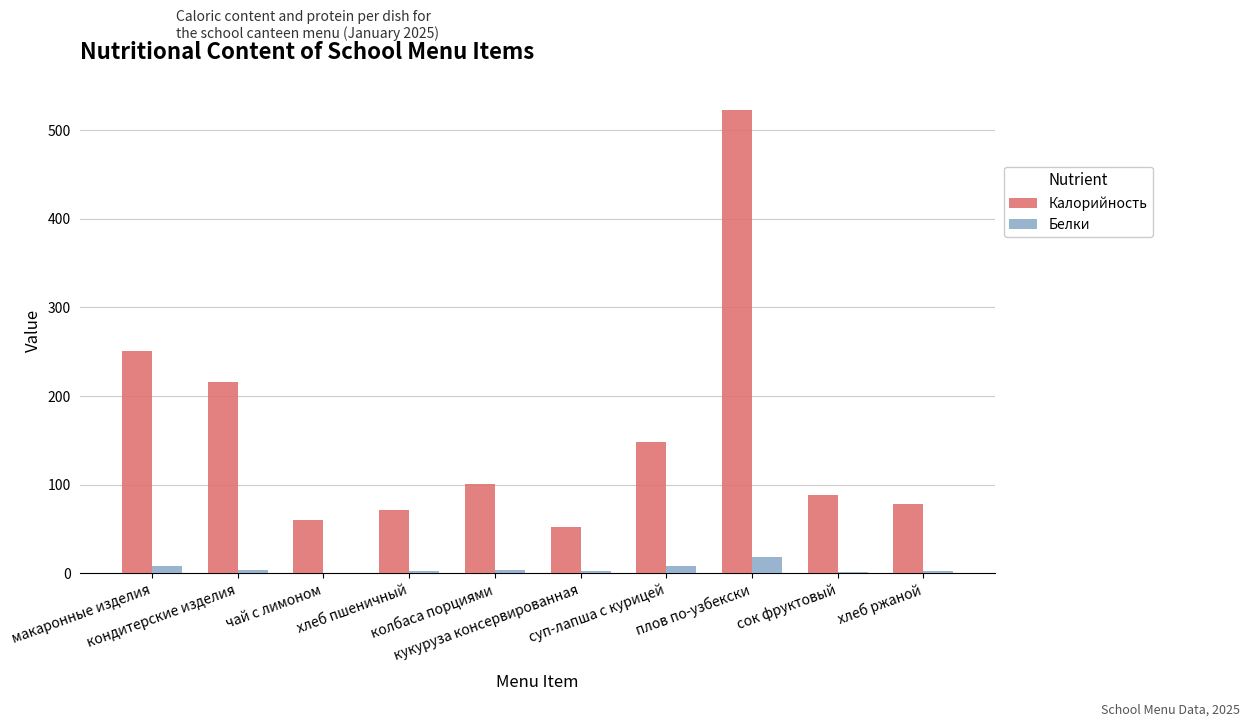

What is the maximum value for Калорийность?

523.0